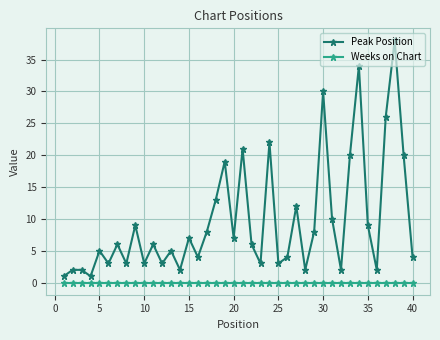

Rank the series by their maximum value, from lowest to highest.

Weeks on Chart, Peak Position